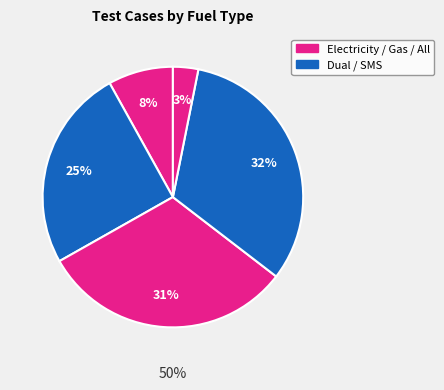

Is there any slice that represents more than half of the pie?

No